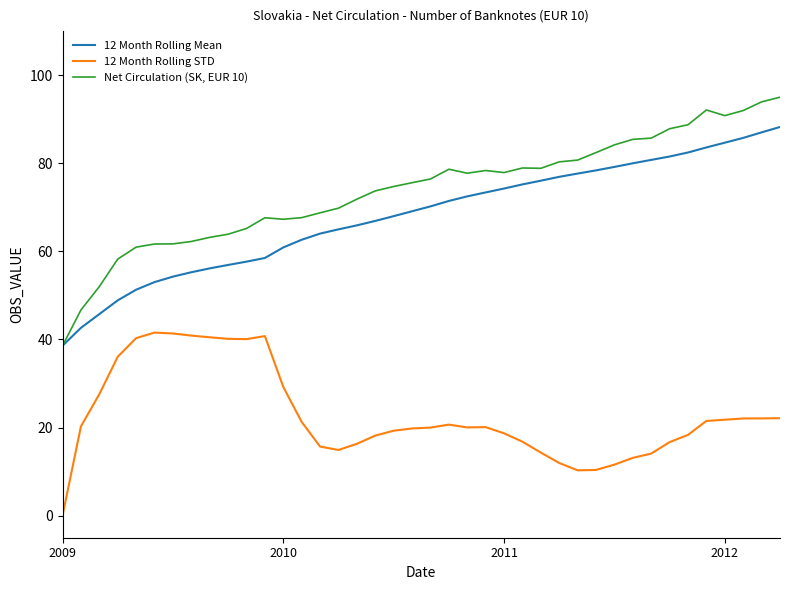

How many values in the 12 Month Rolling Mean series exceed 70?

20